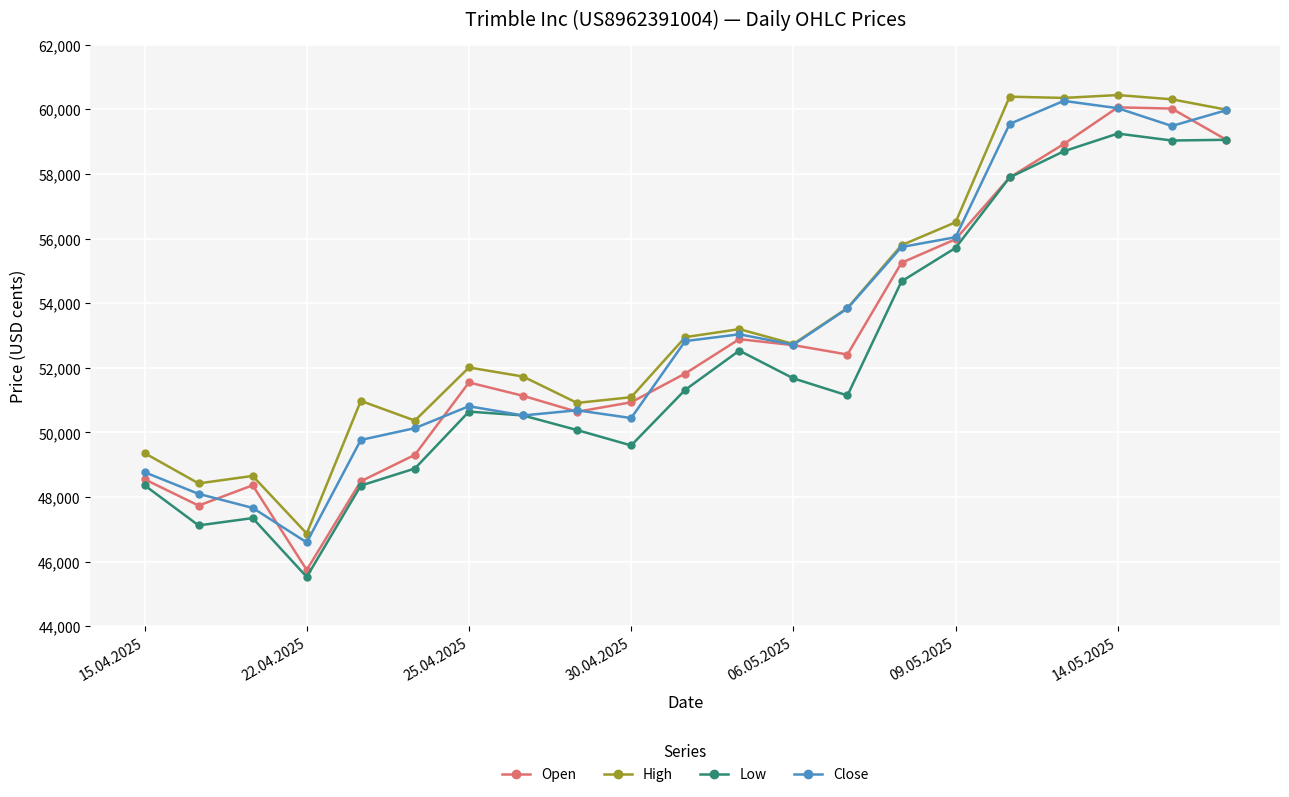

True or false: Close has more than 0 interior local peaks.

True